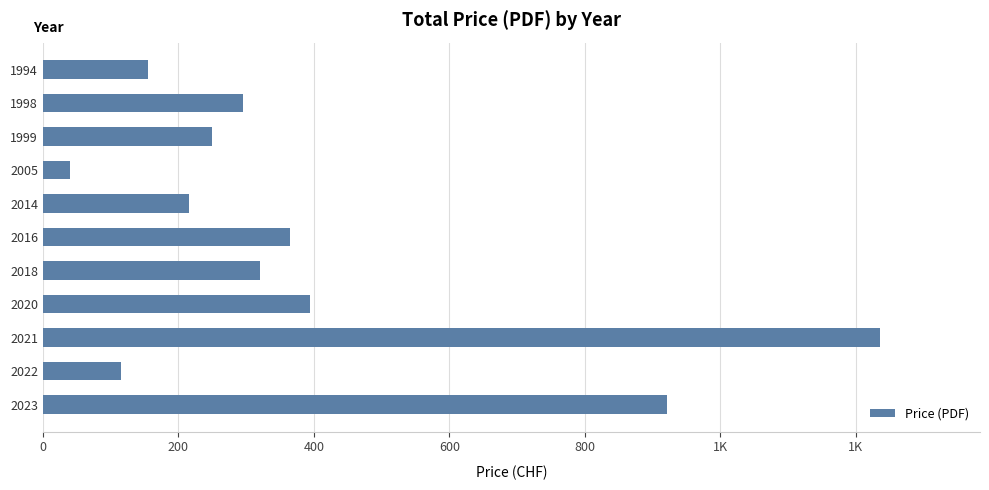

Are the bars horizontal?

Yes